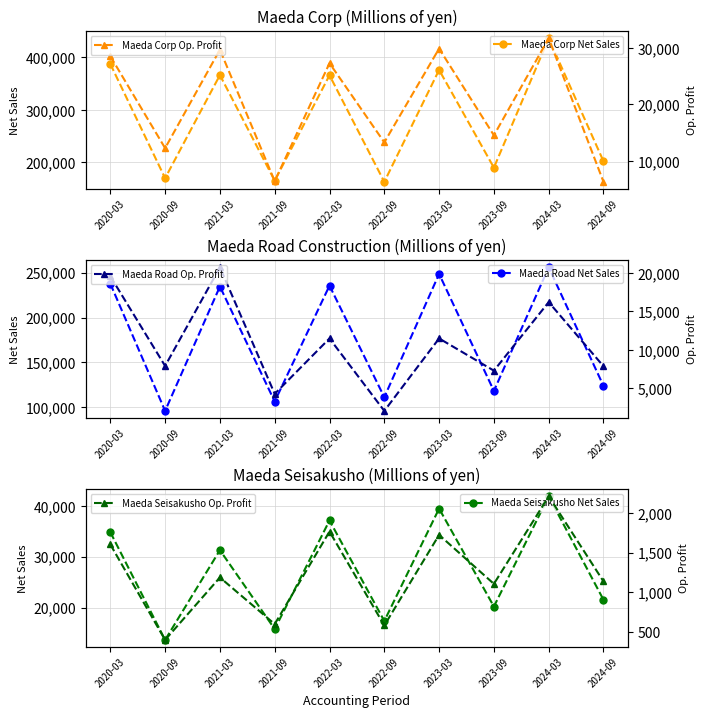

The value of Maeda Road Op. Profit at 2023-03 is 7968. True or false?

False